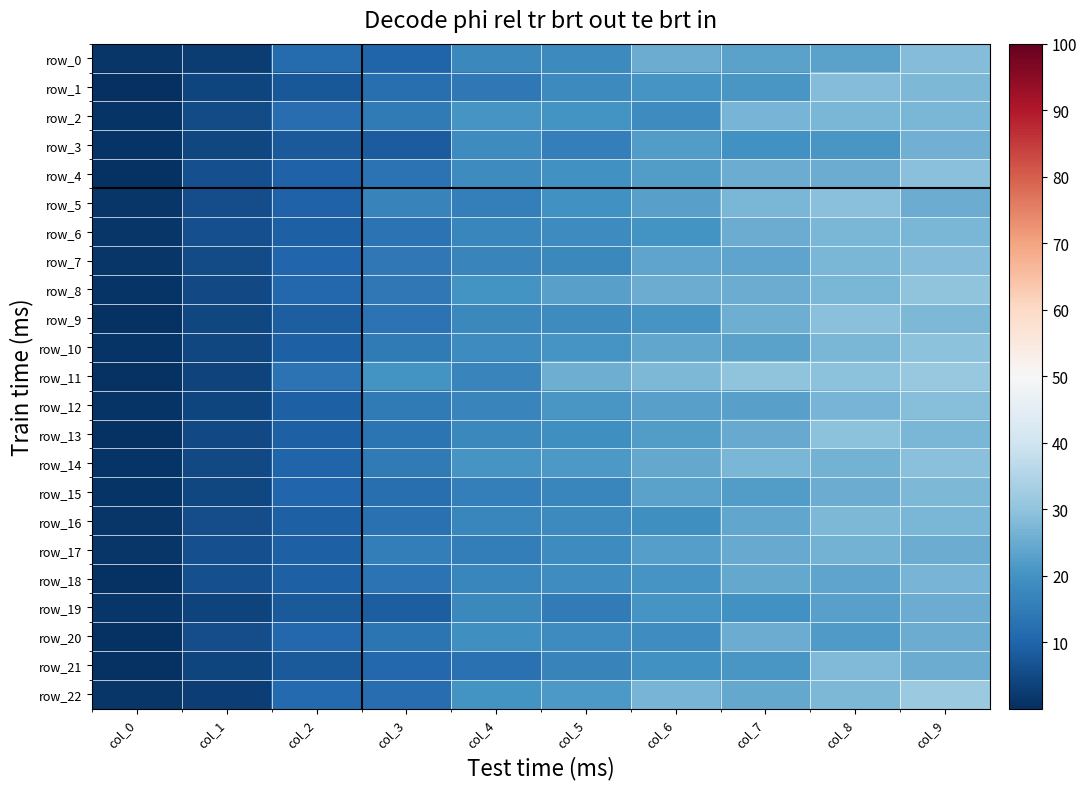

Which has a higher value, col_6 or col_1?

col_6